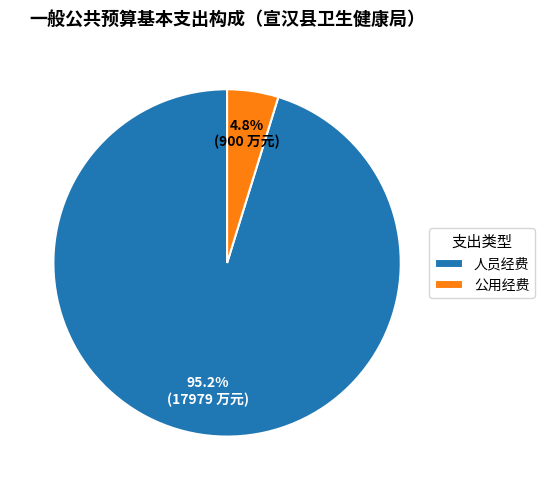

Is it true that 公用经费 is 5% of the pie?

True